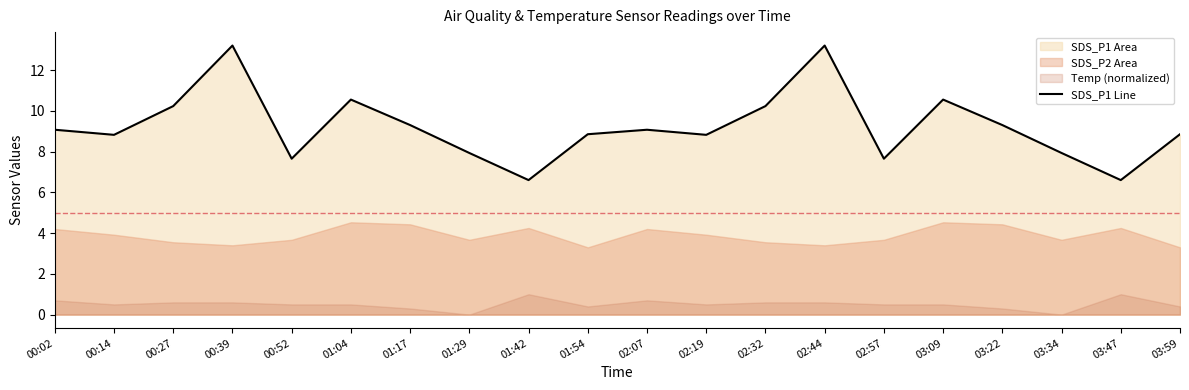

What is the average value?

9.2